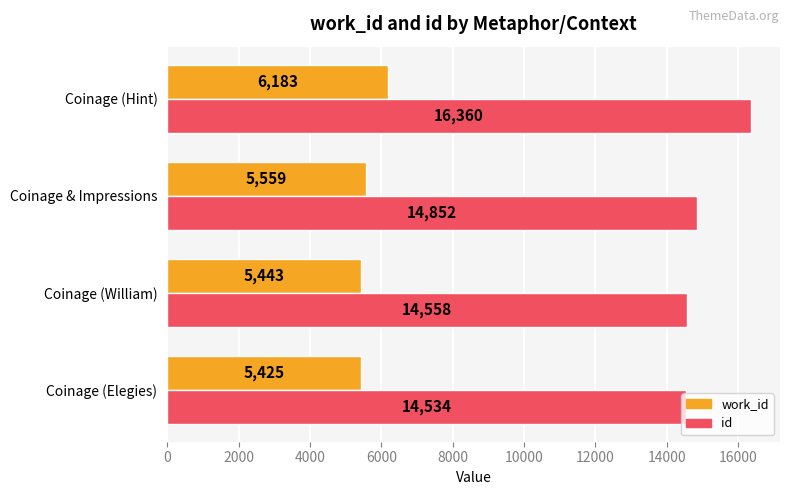

At how many categories does at least one series exceed 14824?

2